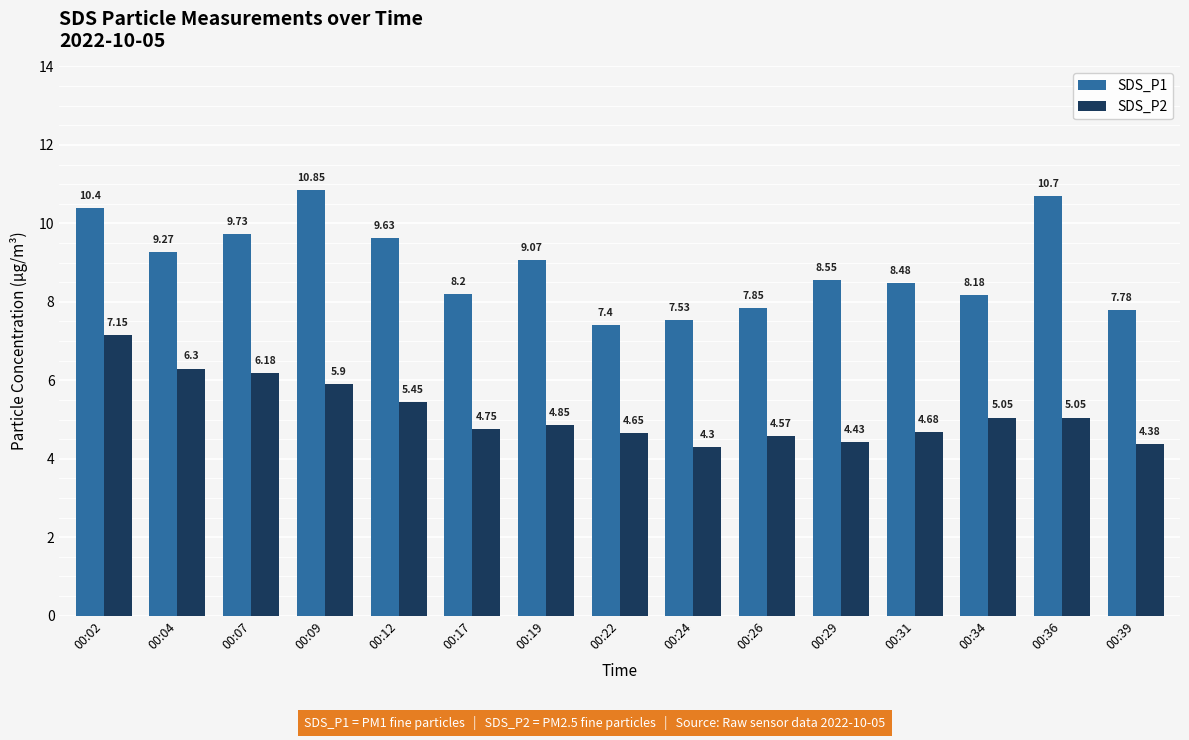

What is the difference between the second highest and minimum values in the SDS_P2 series?

2.0